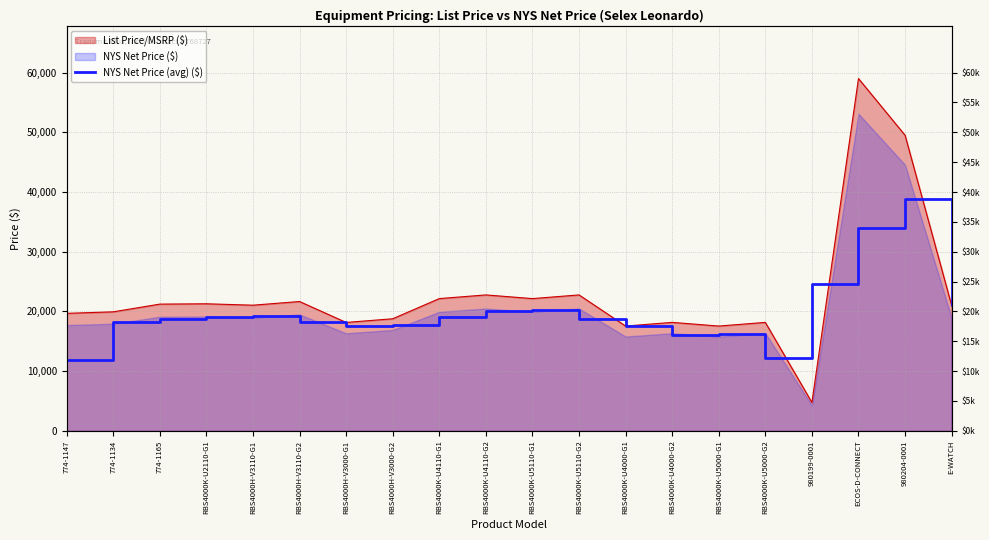

Reading left to right, extract all data points from this chart.

11883.6	18251.1	18731.1	19065.0	19195.5	18258.0	17575.5	17722.5	19105.5	20119.5	20304.0	18739.5	17544.0	15979.5	16164.0	12139.5	24574.5	33975.0	38850.0	21150.0